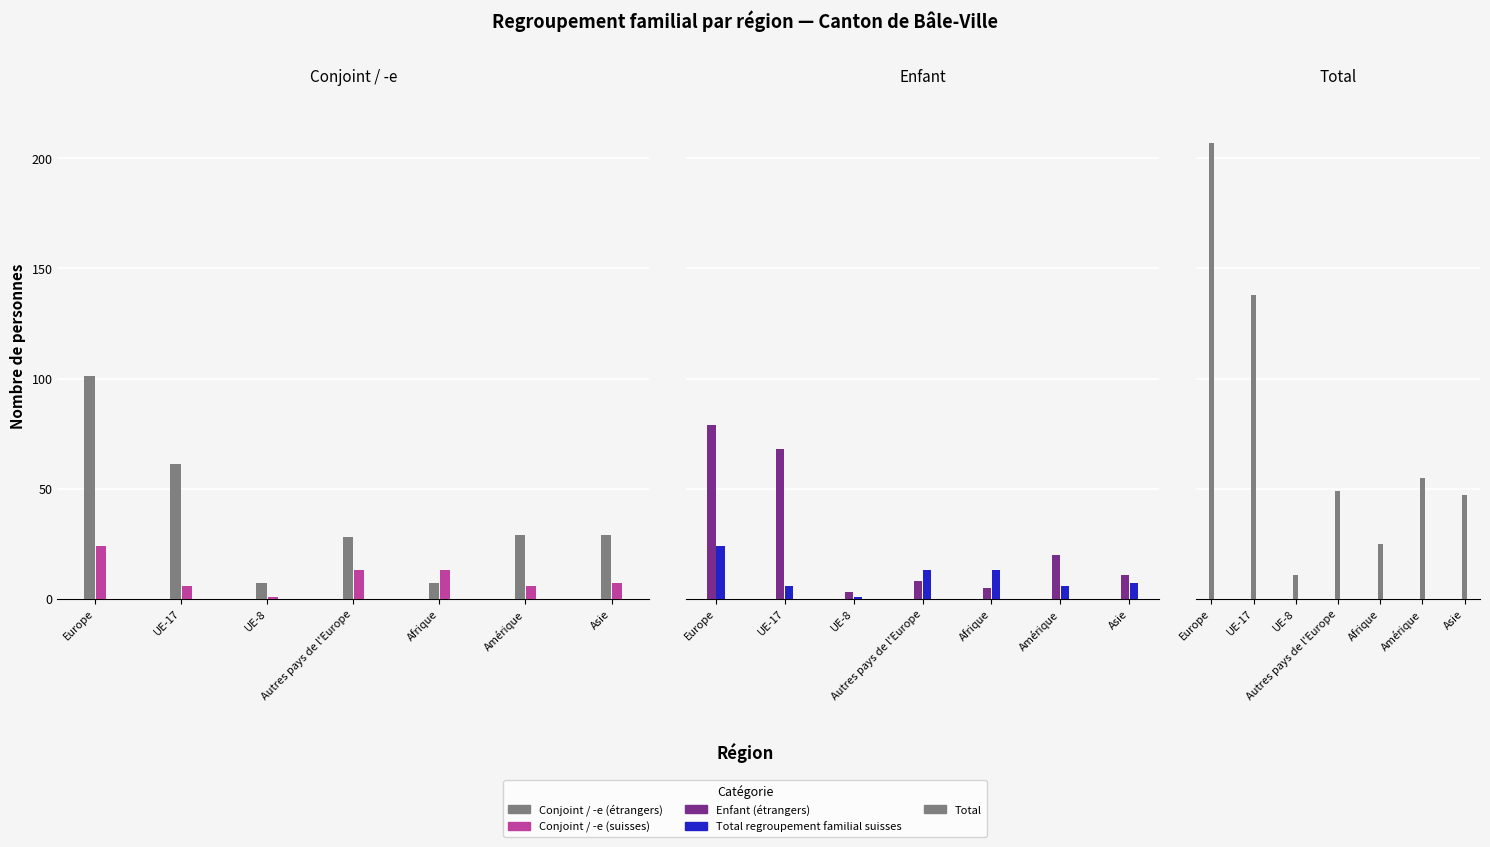

How many data points in Total are less than 49?

3